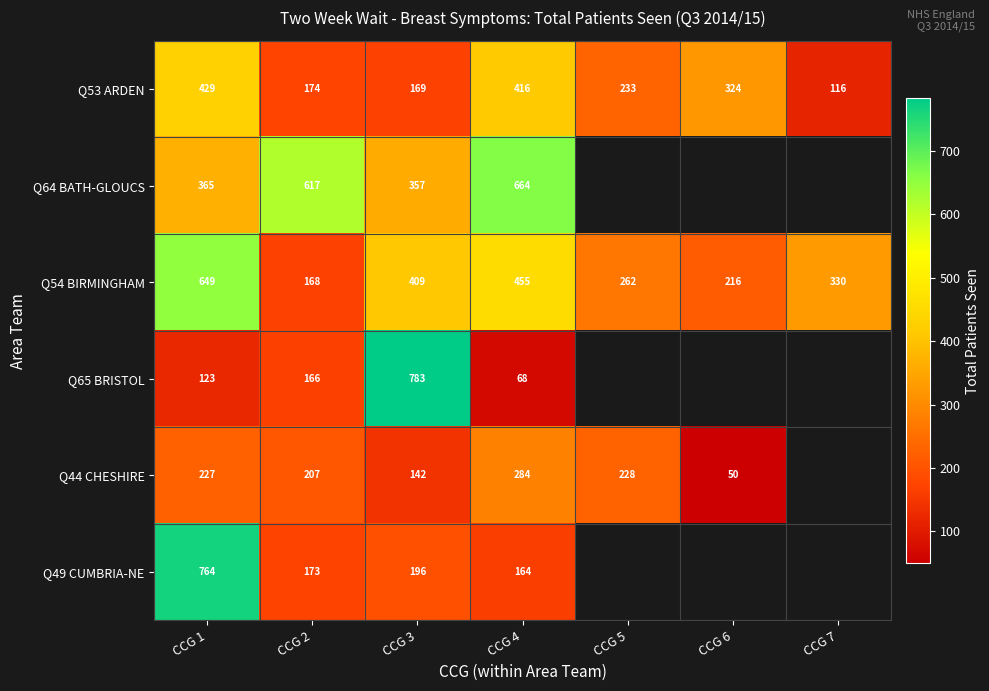

Is the value of Q65 BRISTOL at CCG 3 greater than the value of Q44 CHESHIRE at CCG 1?

Yes